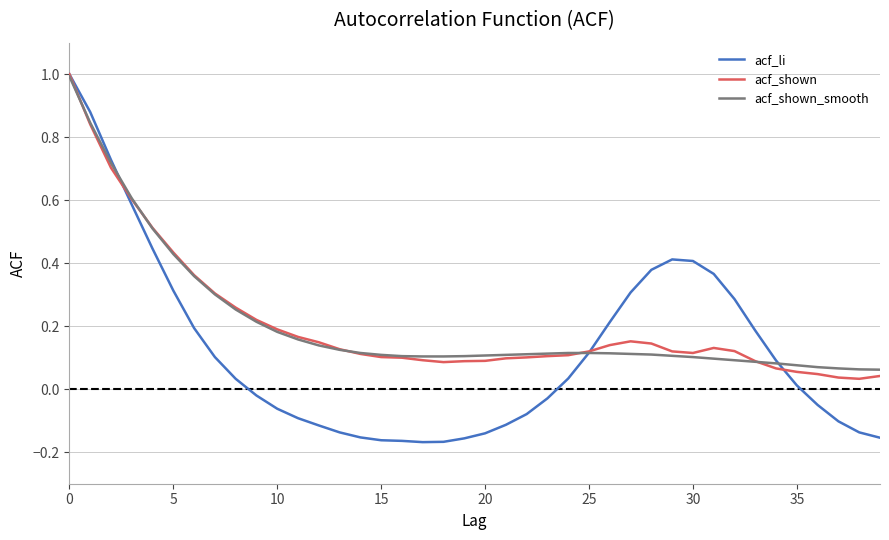

What is the highest value of the acf_shown series?

1.0